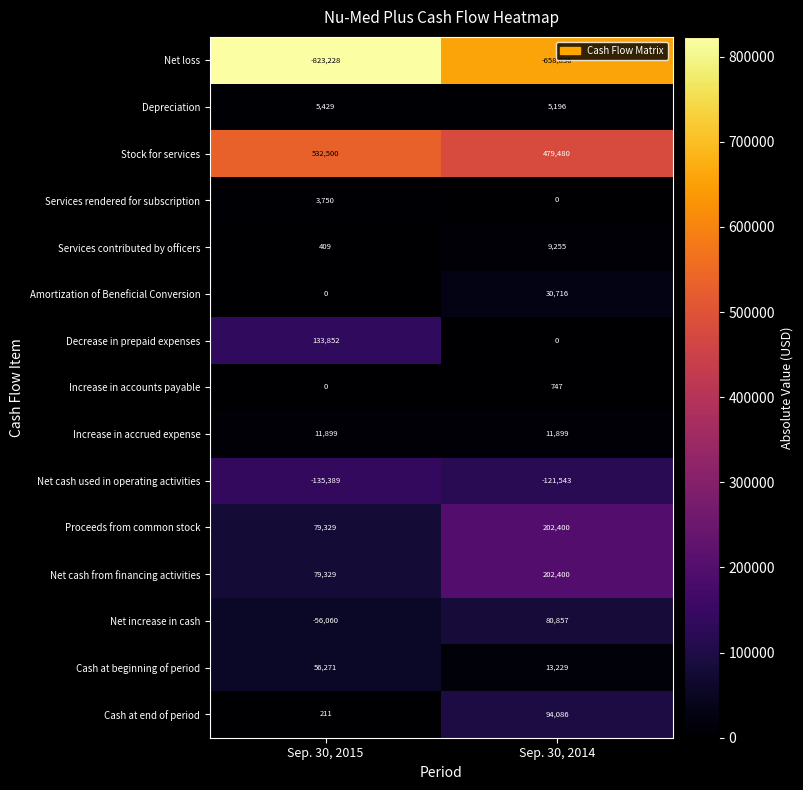

How many categories are shown in the chart?

2